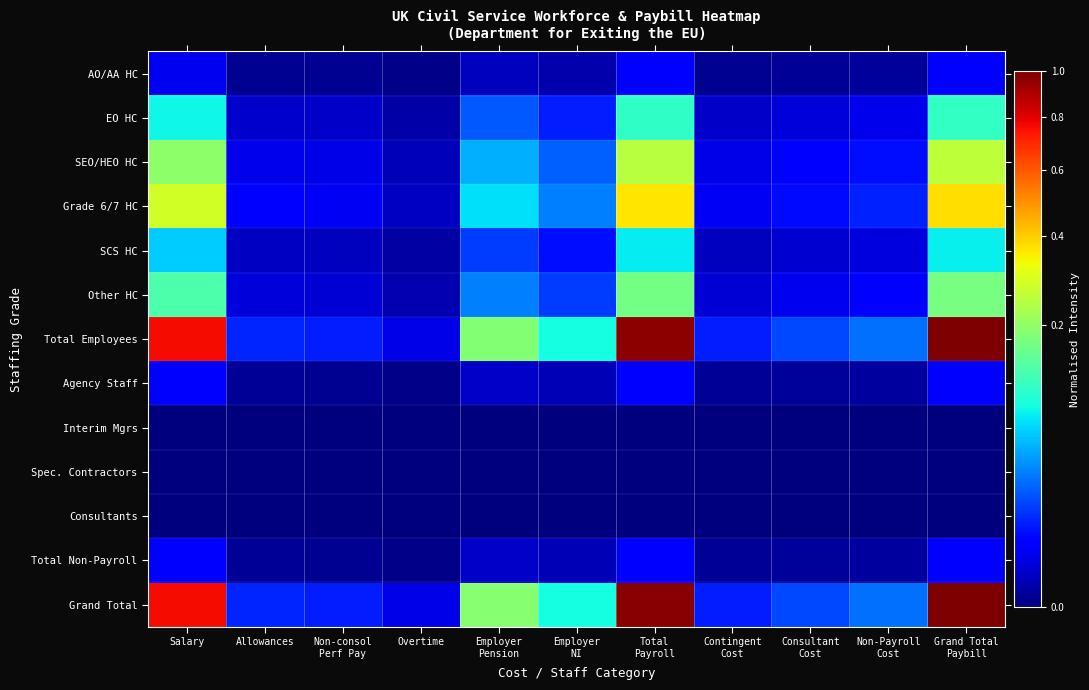

Between Contingent Cost and Grand Total Paybill, which series saw the biggest shift?

Grand Total